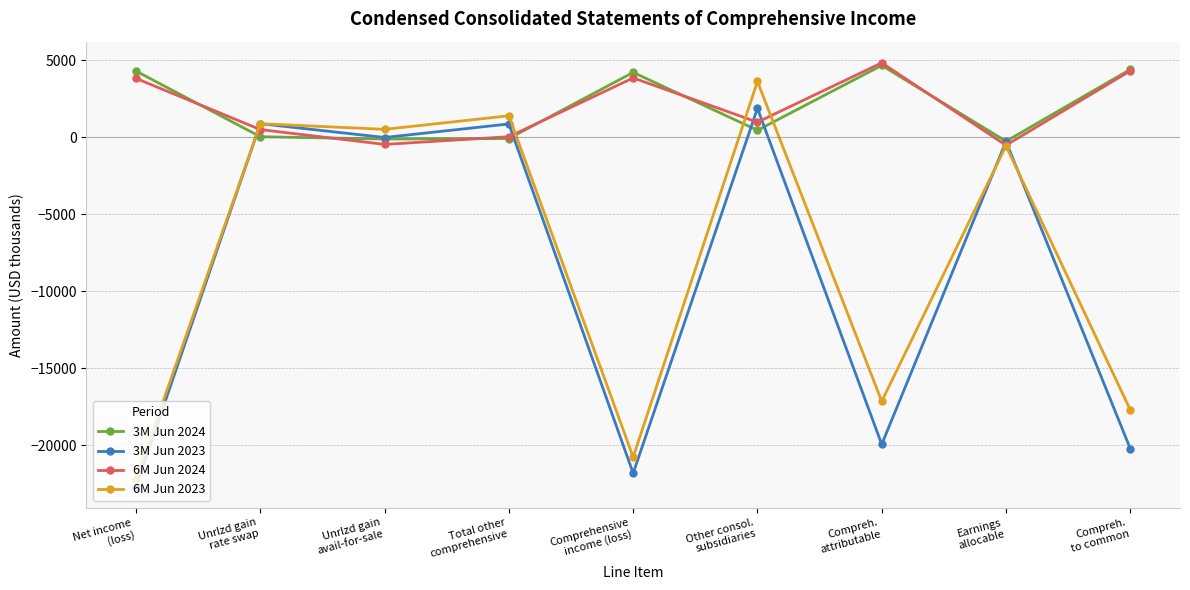

What is the greatest value displayed?

4827